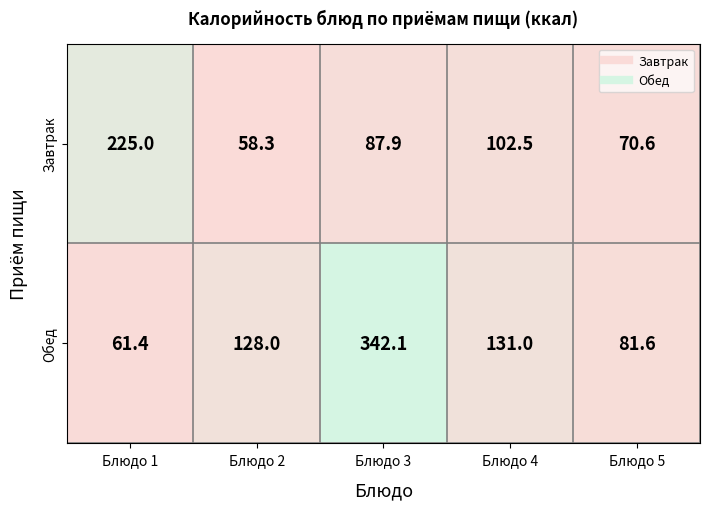

Rank the series by their average value, from highest to lowest.

Обед, Завтрак